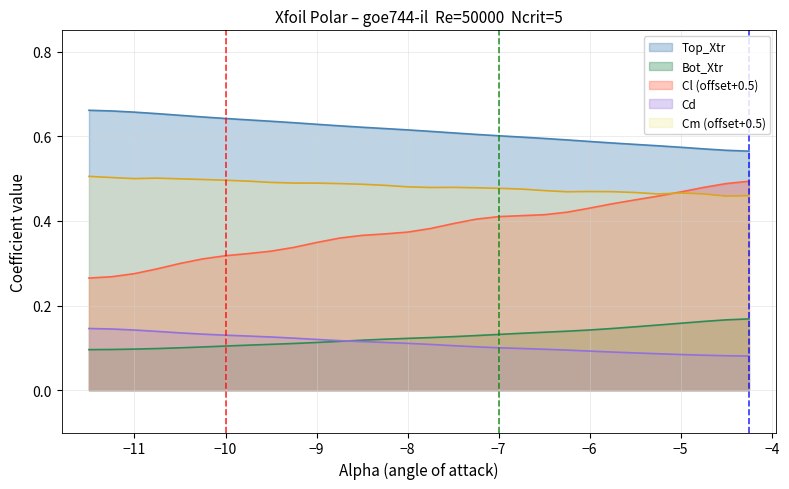

True or false: Cm (offset+0.5) and Bot_Xtr cross at least once.

False